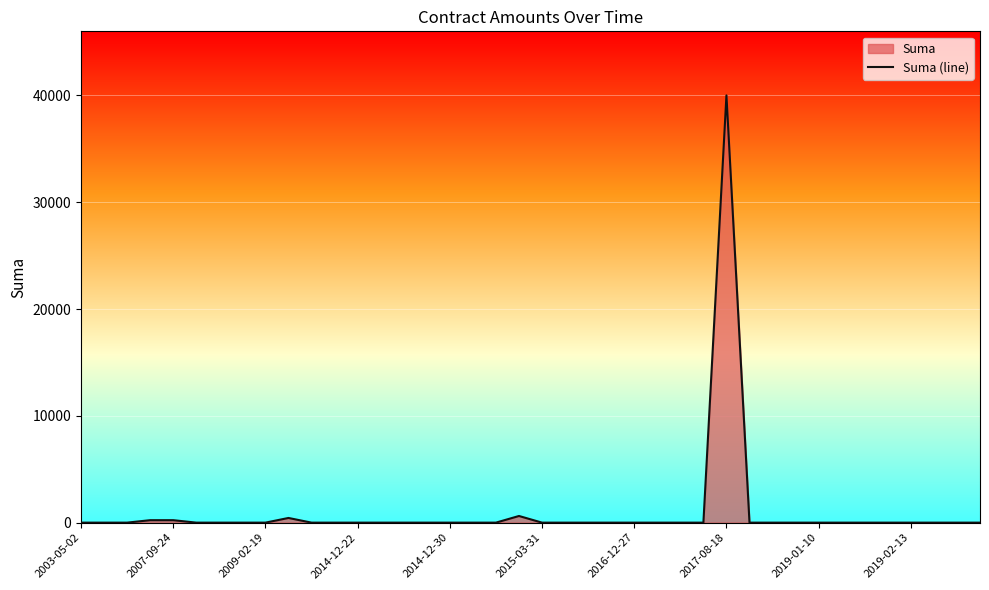

What is the difference between the maximum and minimum values?

39998.7